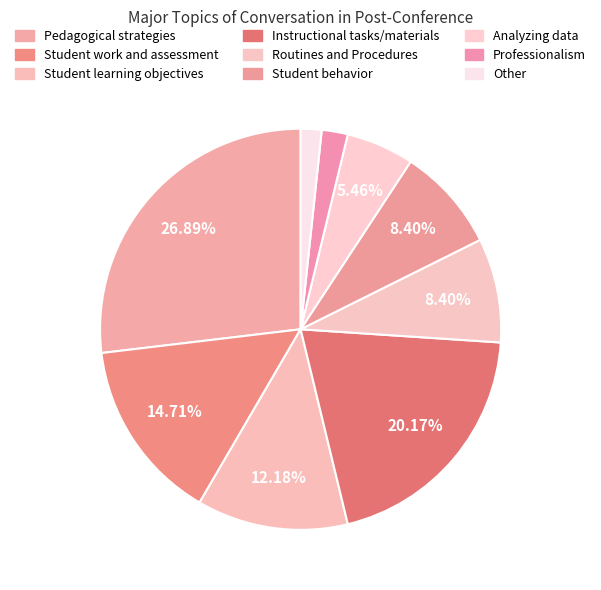

Rank the categories by value from lowest to highest.

Other, Professionalism, Analyzing data, Routines and Procedures, Student behavior, Student learning objectives, Student work and assessment, Instructional tasks/materials, Pedagogical strategies